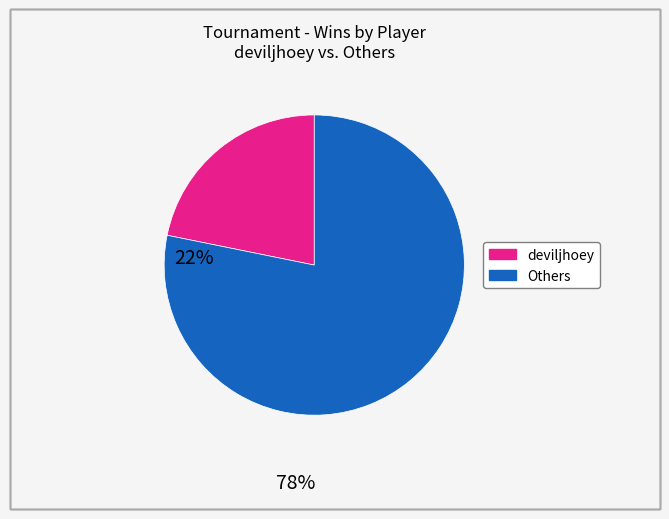

Does any single category account for the majority?

Yes